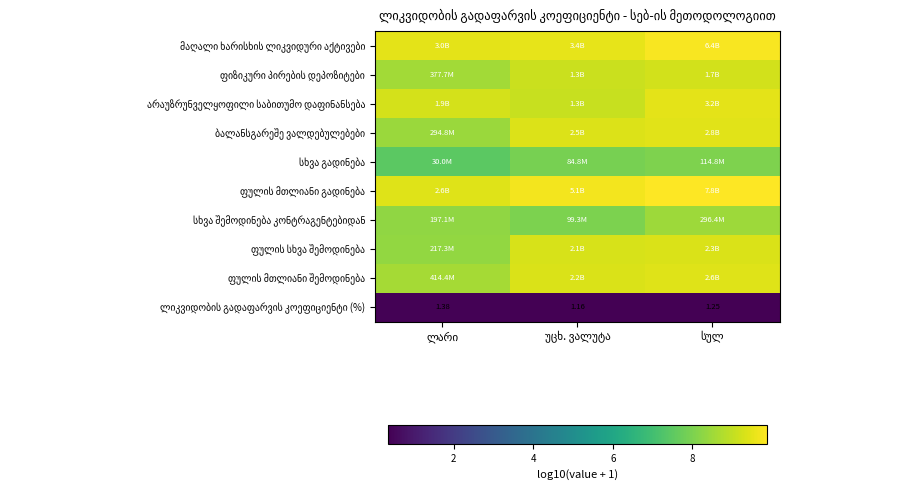

What is the maximum value shown in the chart?

9.9